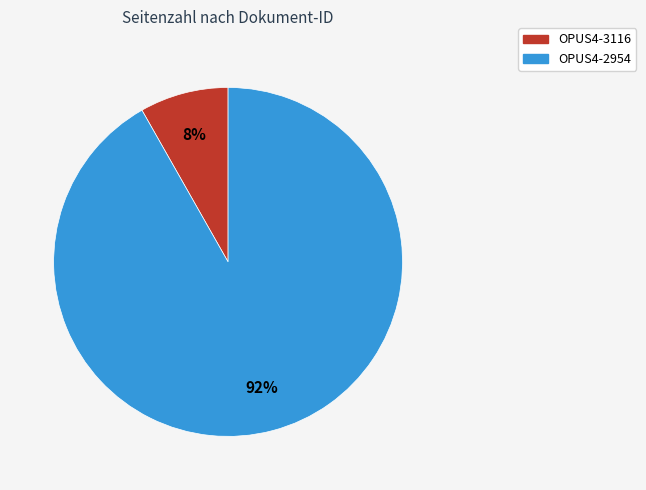

To the nearest percent, what portion does OPUS4-3116 represent?

8%